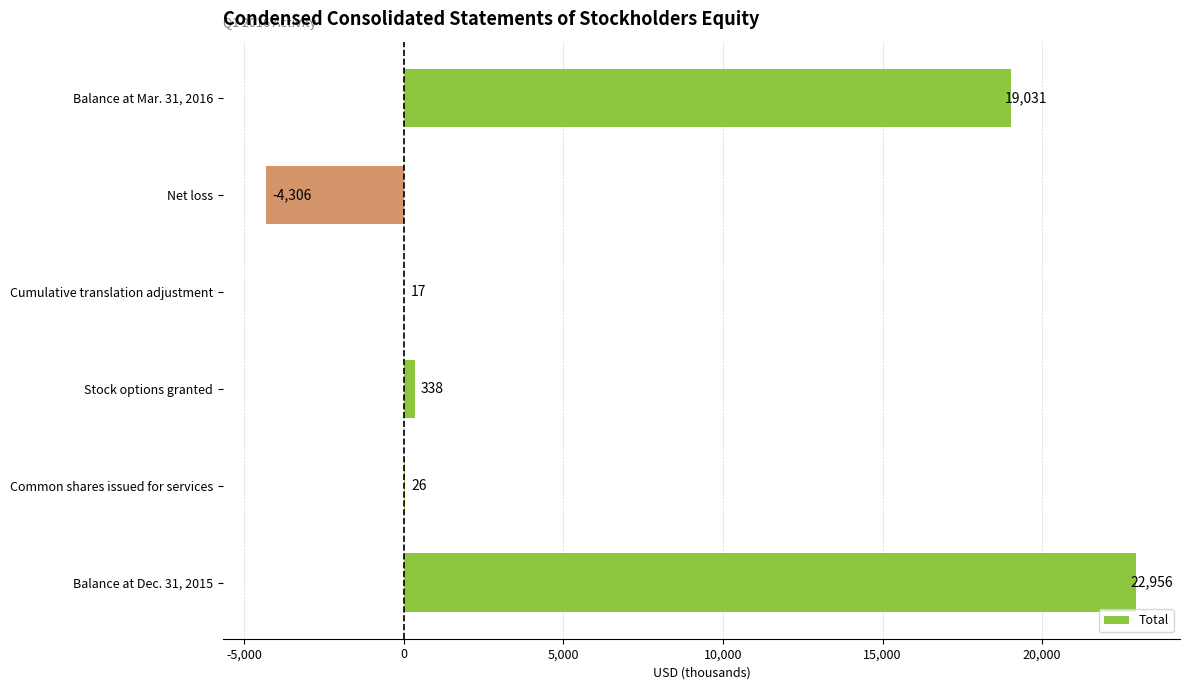

What is the sum of all values?

38062